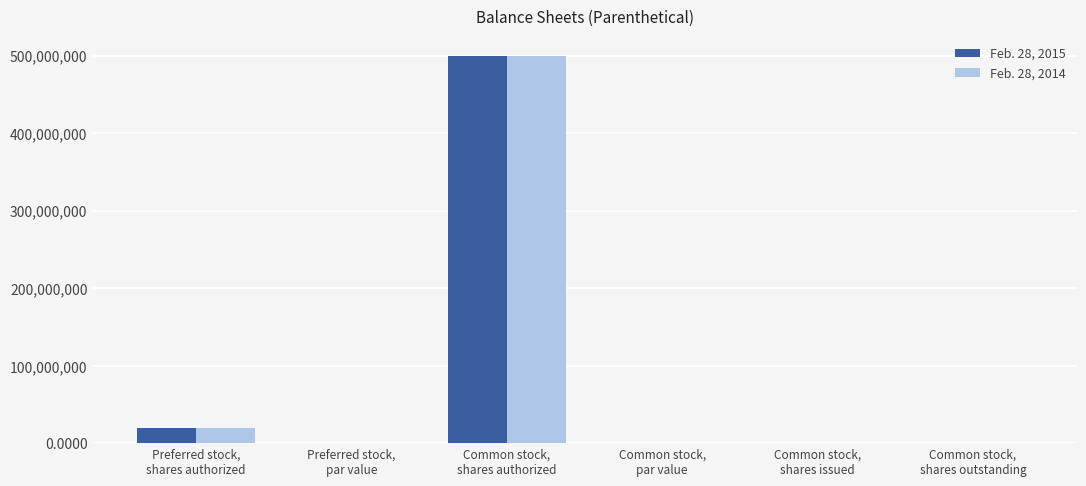

What are all the series names shown in the legend?

Feb. 28, 2015, Feb. 28, 2014